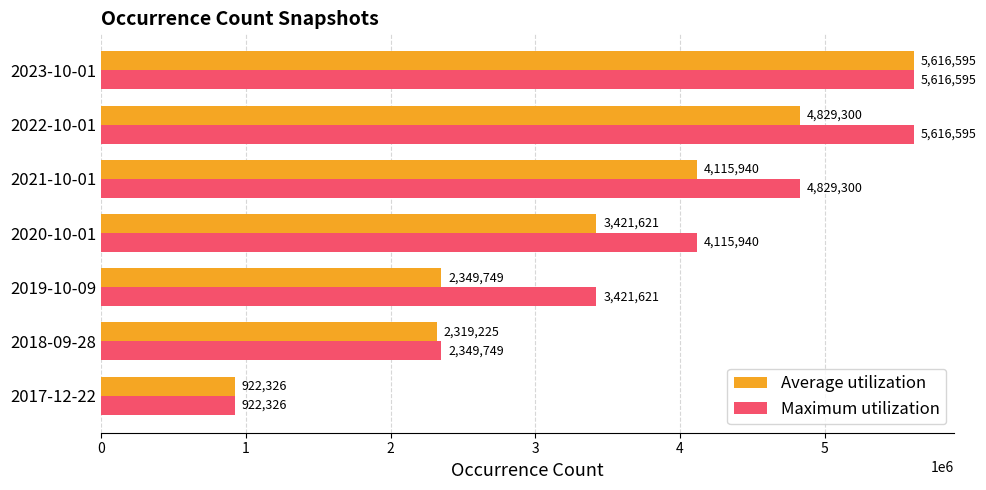

At which label does Average utilization reach its peak?

2023-10-01